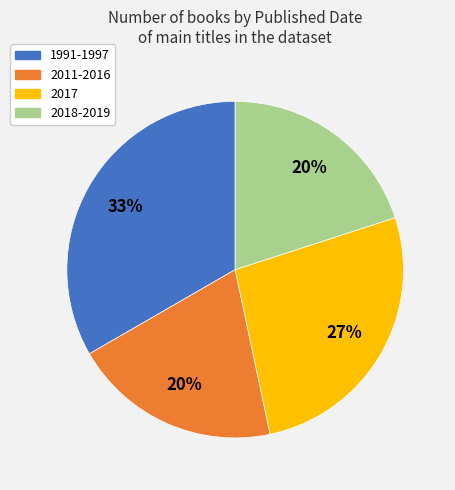

Is there a majority slice in this chart?

No